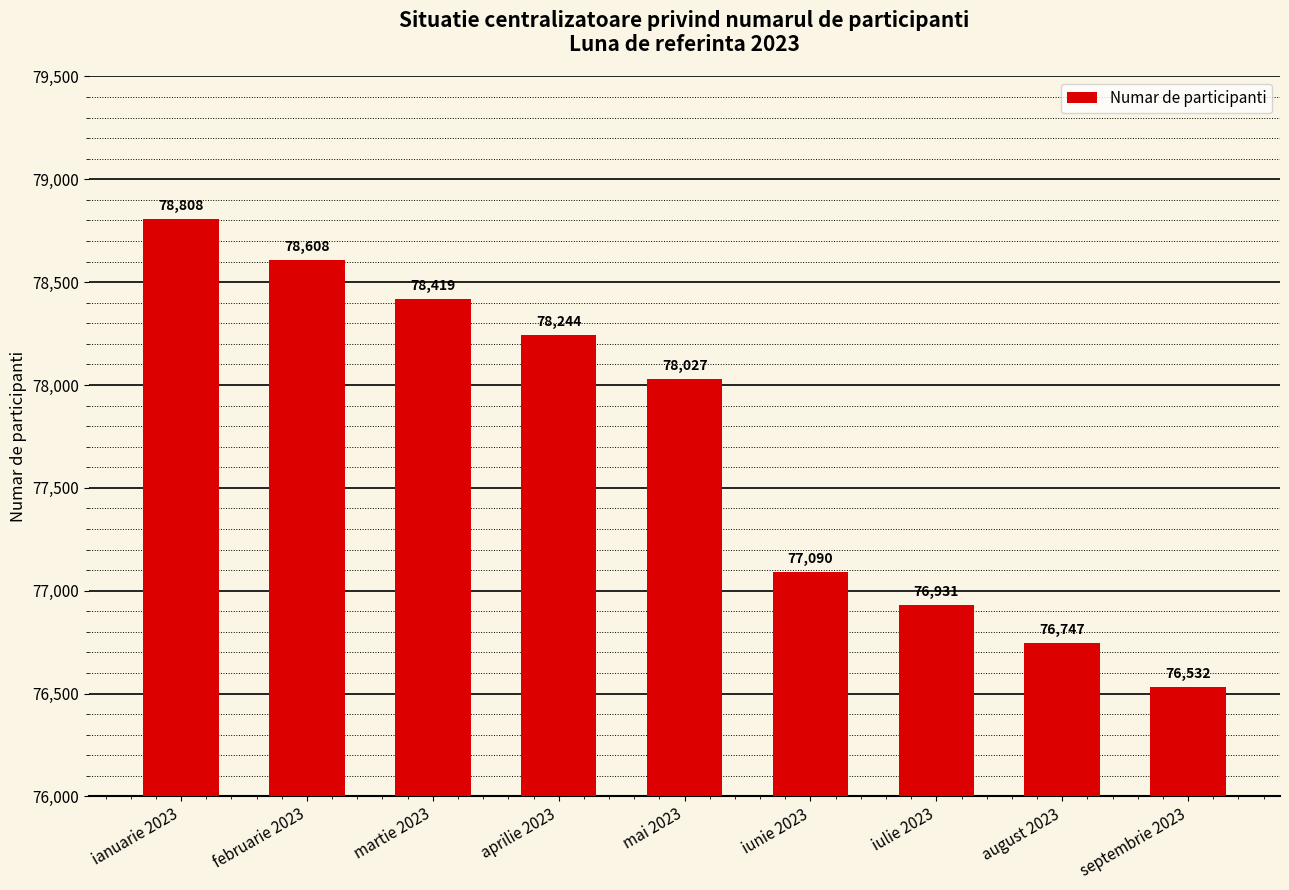

What is the label of the 4th bar from the left?

aprilie 2023